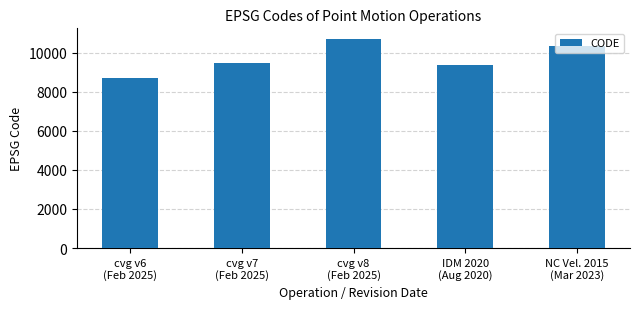

How many distinct data groups are displayed?

1